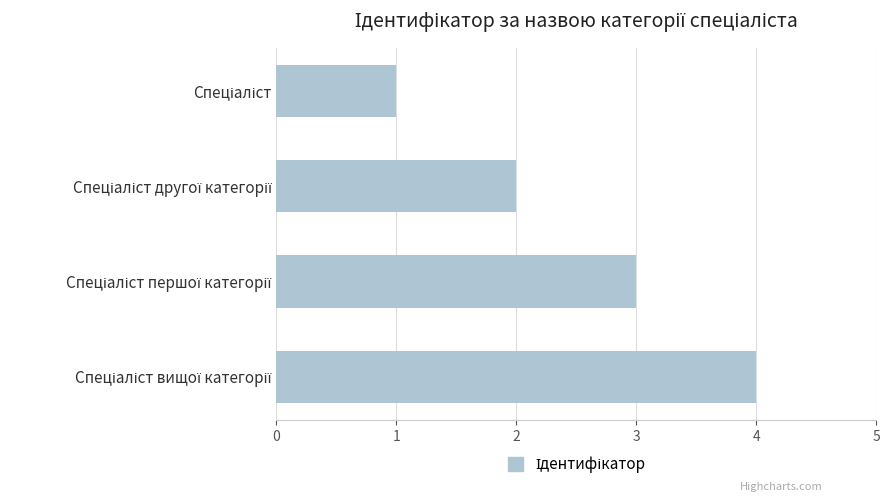

What is the greatest value displayed?

4